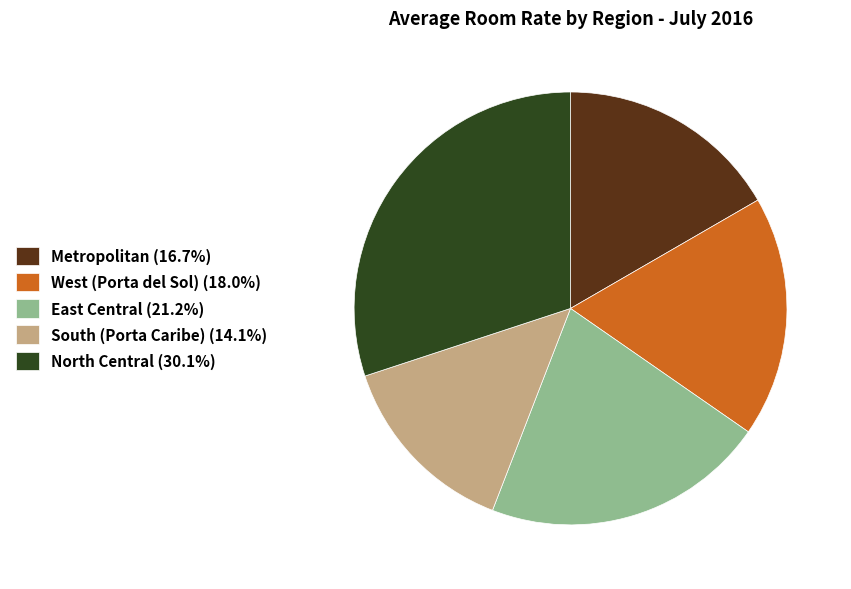

Approximately how many times larger is the value at East Central compared to West (Porta del Sol)?

1.2